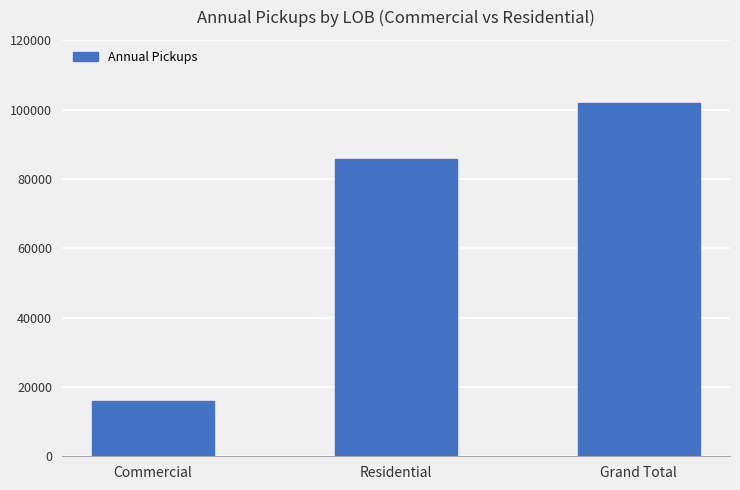

What is the maximum value shown in the chart?

101793.1